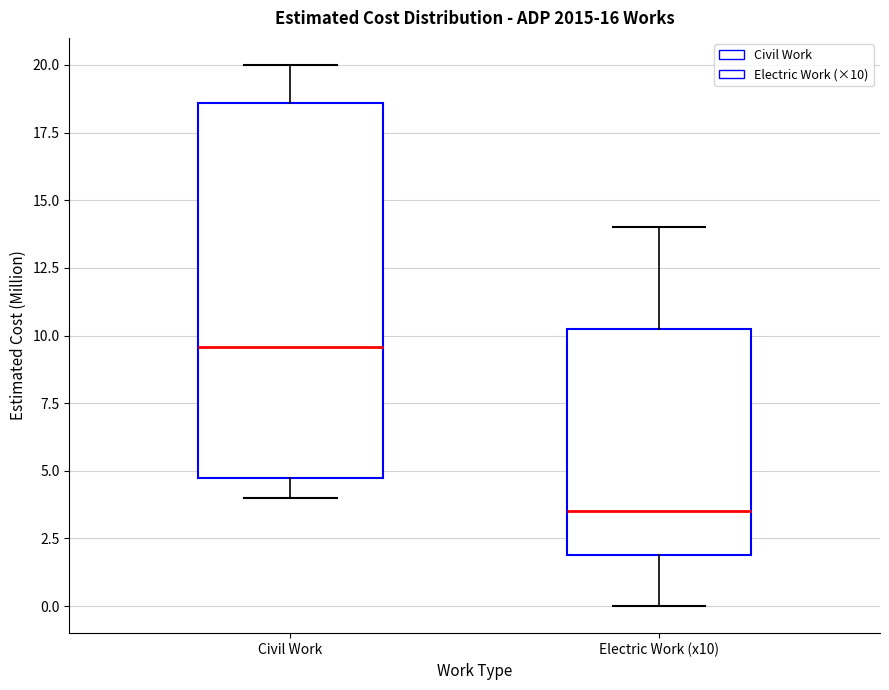

Reading left to right, read every box against the y-axis: the position of its median line, the range the box covers, and the ends of its whiskers. The values are not printed on the chart, so give them approximately, as read against the axis.

Civil Work: median 9.5, box 4.5 to 18.5, whiskers 4.0 to 20.0
Electric Work (x10): median 3.5, box 2.0 to 10.0, whiskers 0.0 to 14.0